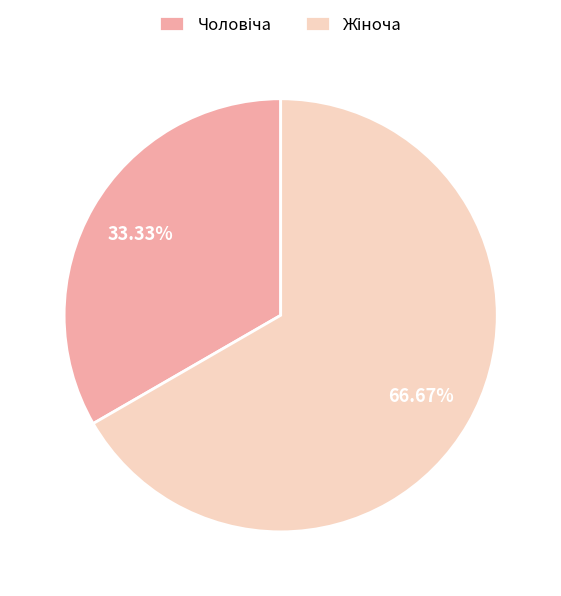

How many segments does this pie chart have?

2